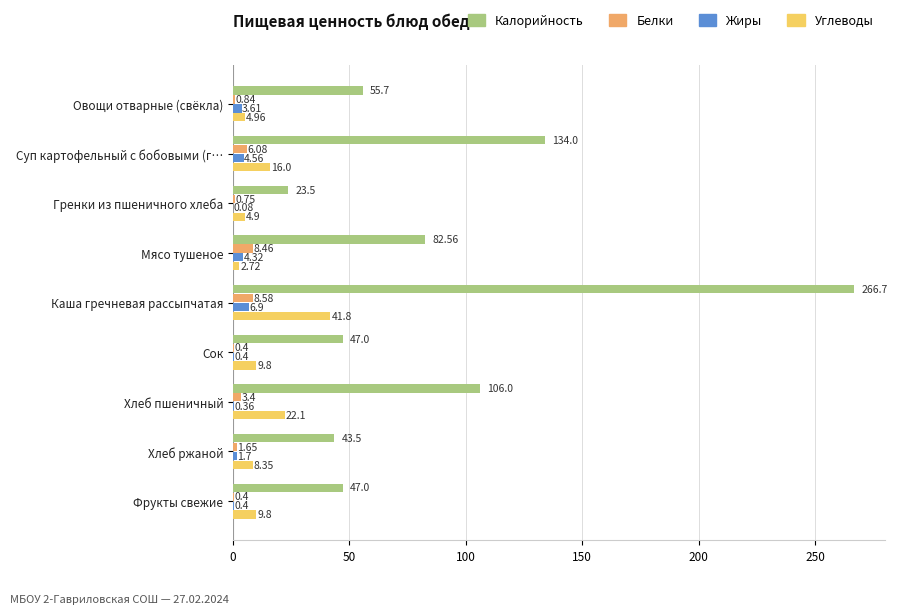

Is the value of Калорийность at Овощи отварные (свёкла) greater than the value of Углеводы at Овощи отварные (свёкла)?

Yes